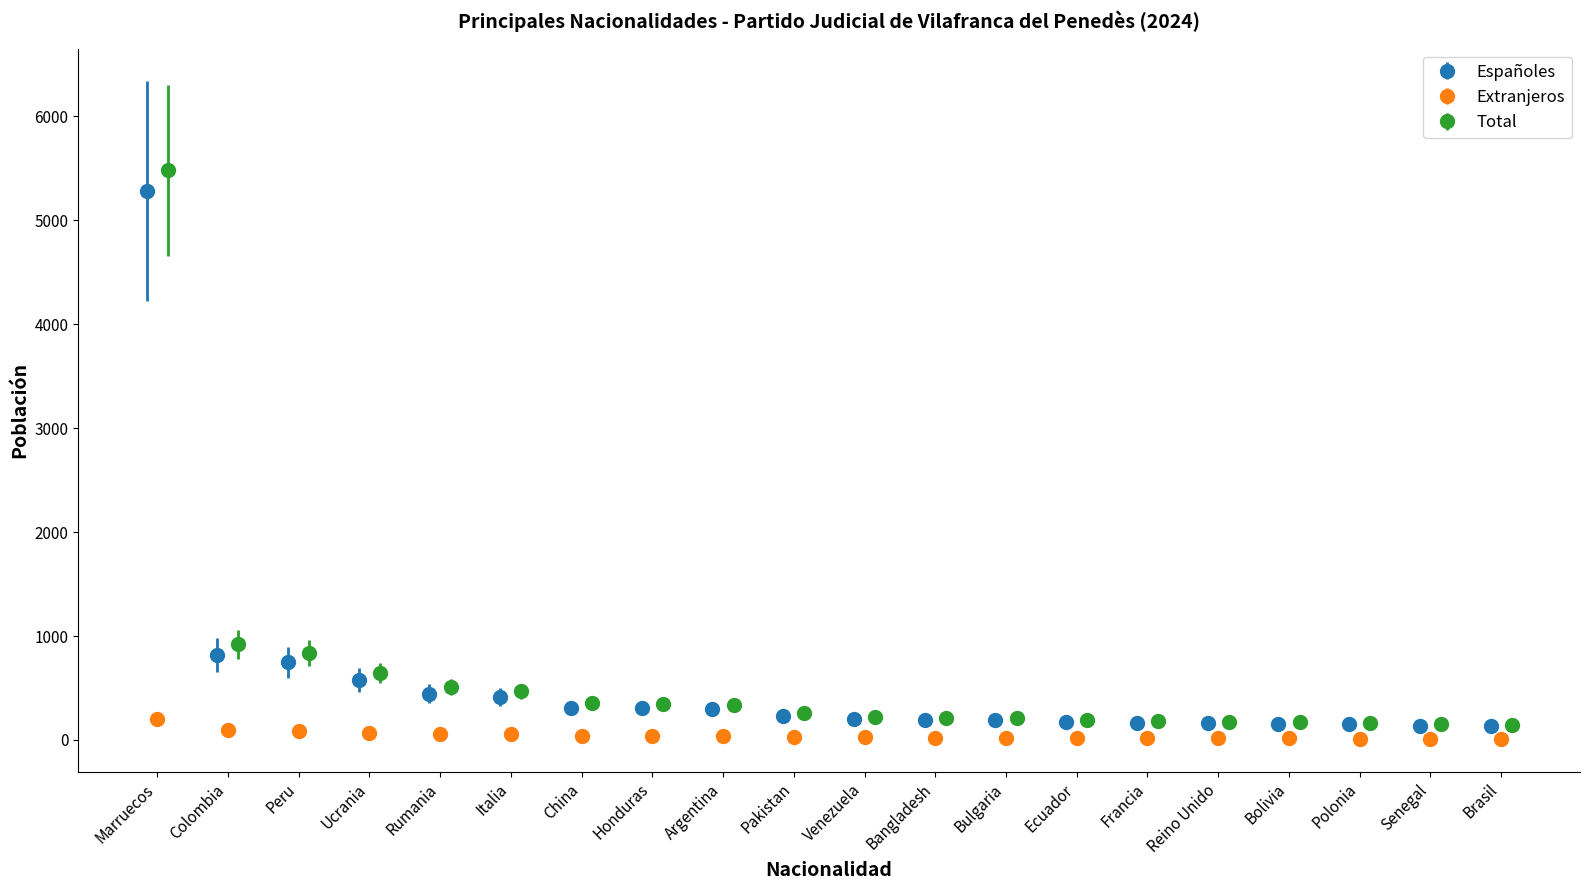

What is the maximum value for Españoles?

5281